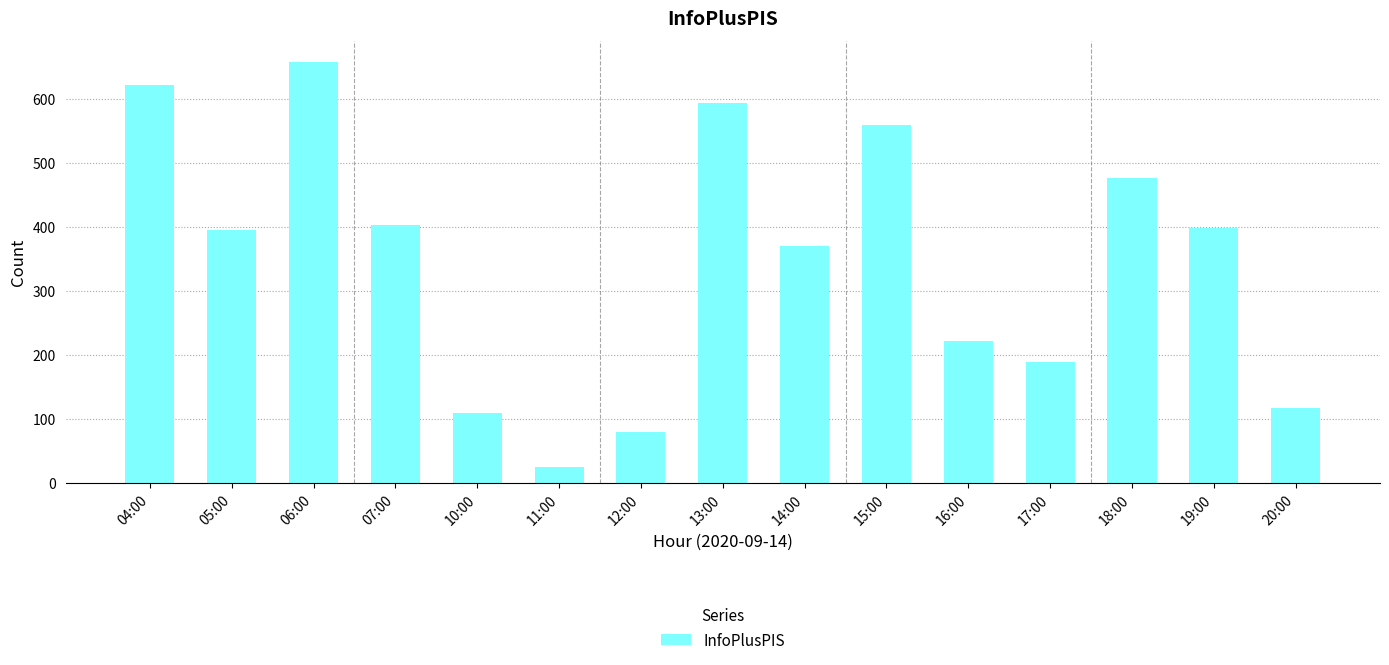

Where does the data first go above 395?

04:00